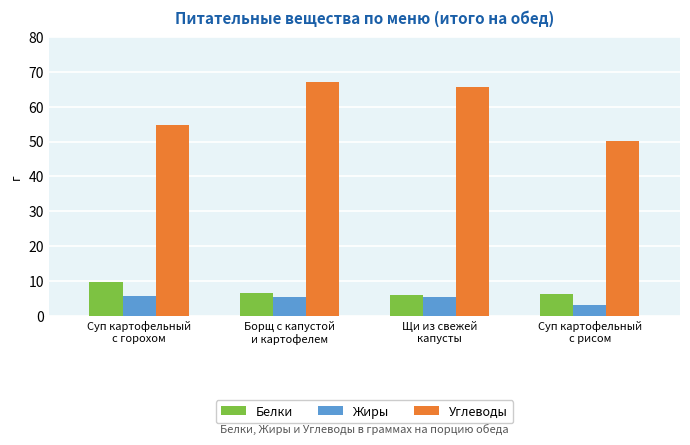

How many data points in Углеводы are above 65?

2